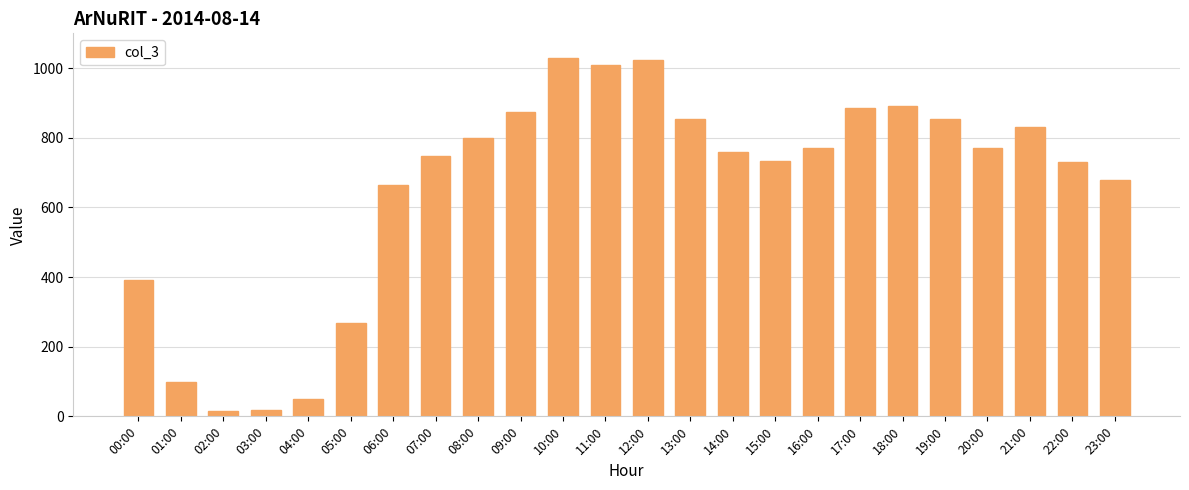

Which has a higher value, 11:00 or 07:00?

11:00